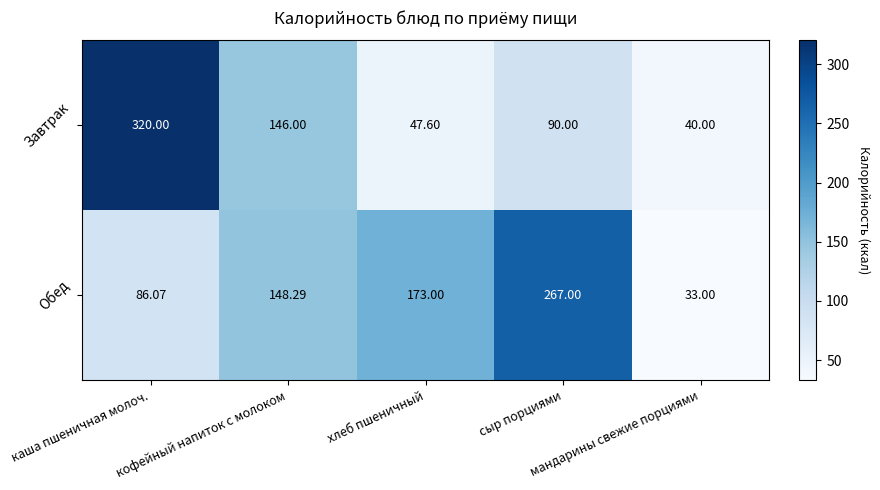

Which series has the widest spread of values?

Завтрак